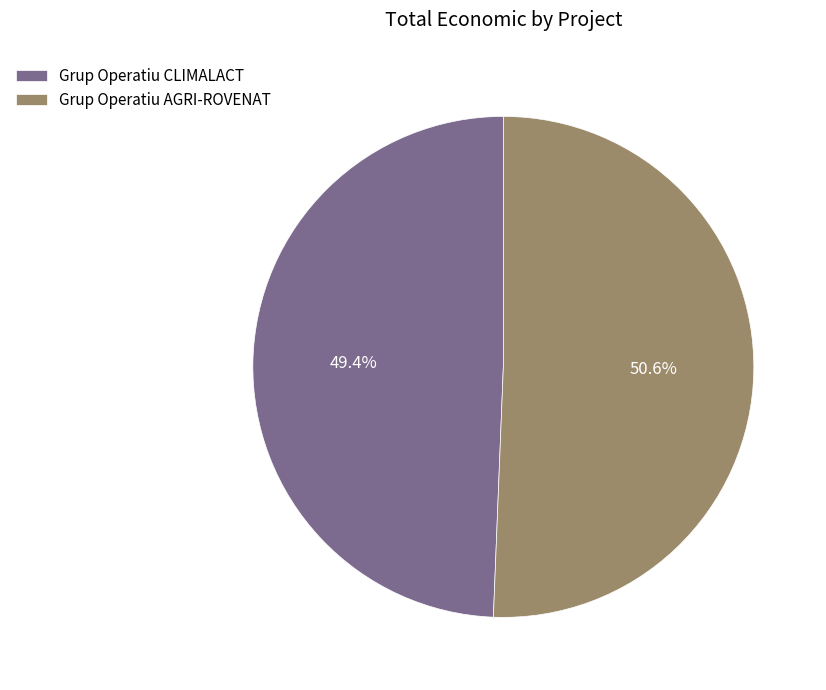

To the nearest percent, what is the difference between the Grup Operatiu CLIMALACT and Grup Operatiu AGRI-ROVENAT slice percentages?

1%